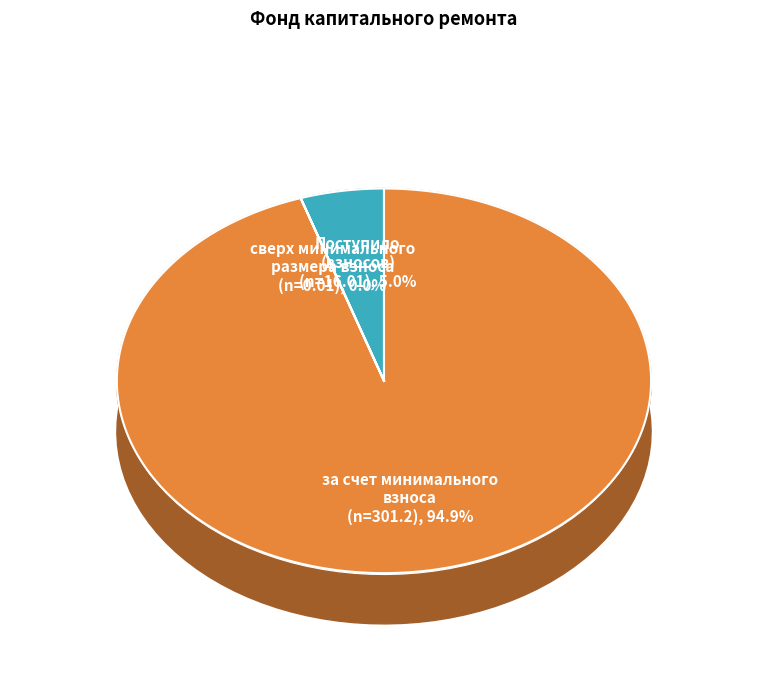

What is the total percentage of сверх минимального размера взноса and за счет минимального взноса?

95.0%